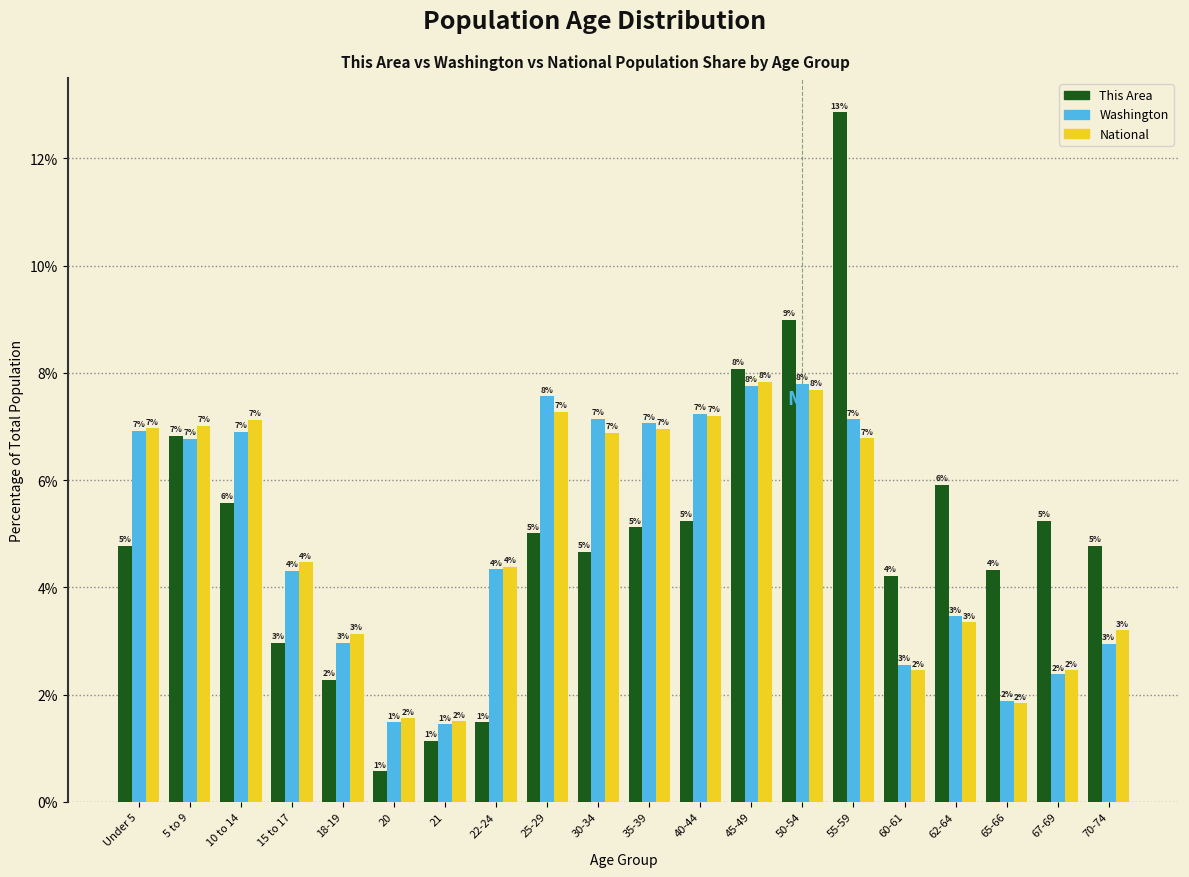

At how many categories does at least one series exceed 0?

20